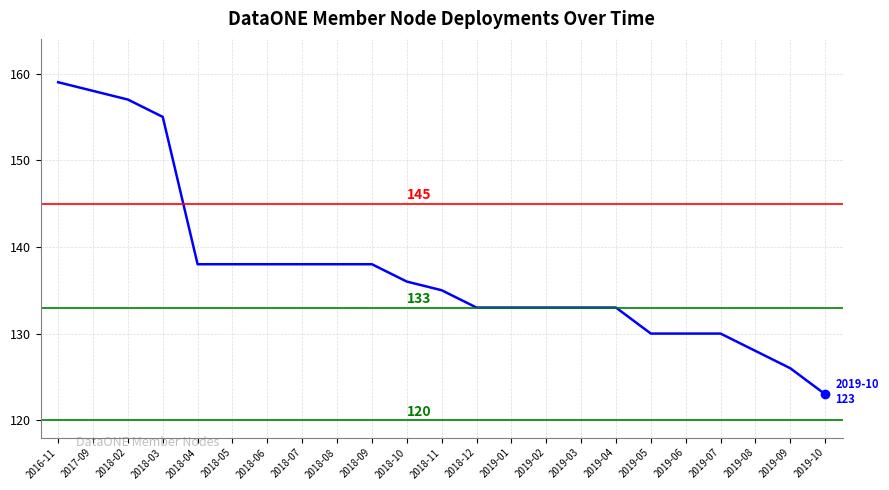

How many lines are shown in the chart?

1